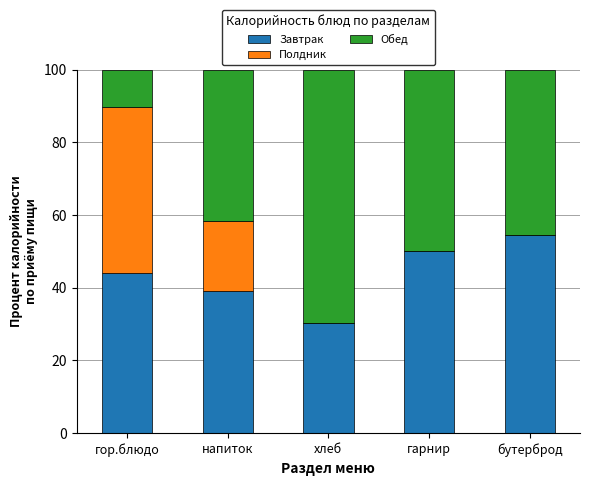

Where is Завтрак nearest to the value 42?

гор.блюдо